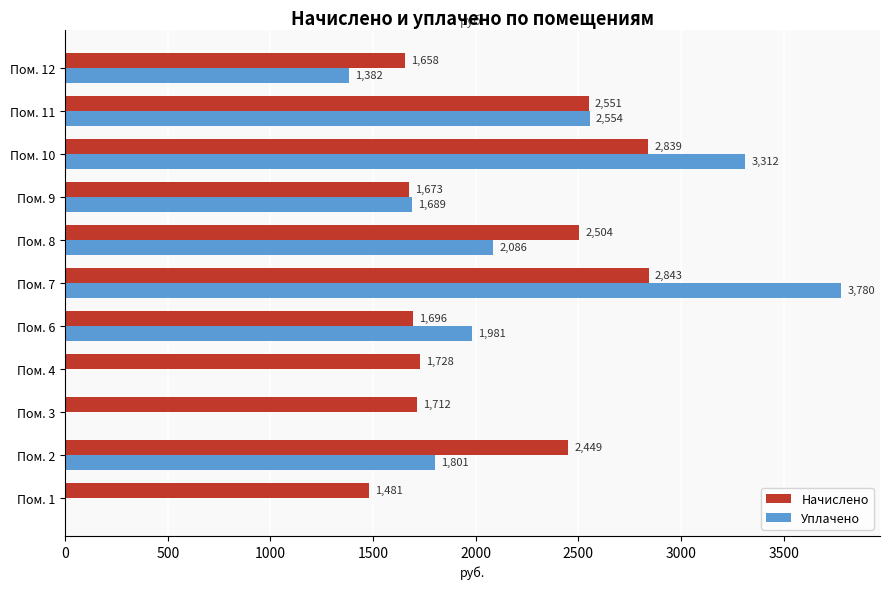

What are all the series names shown in the legend?

Начислено, Уплачено